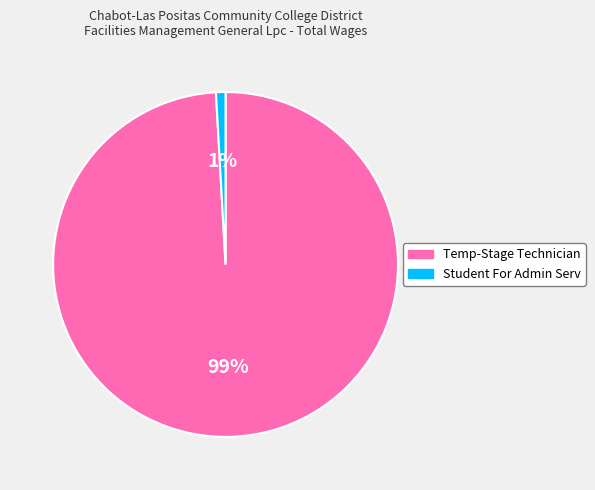

Combined, do Temp-Stage Technician and Student For Admin Serv account for over 50%?

Yes